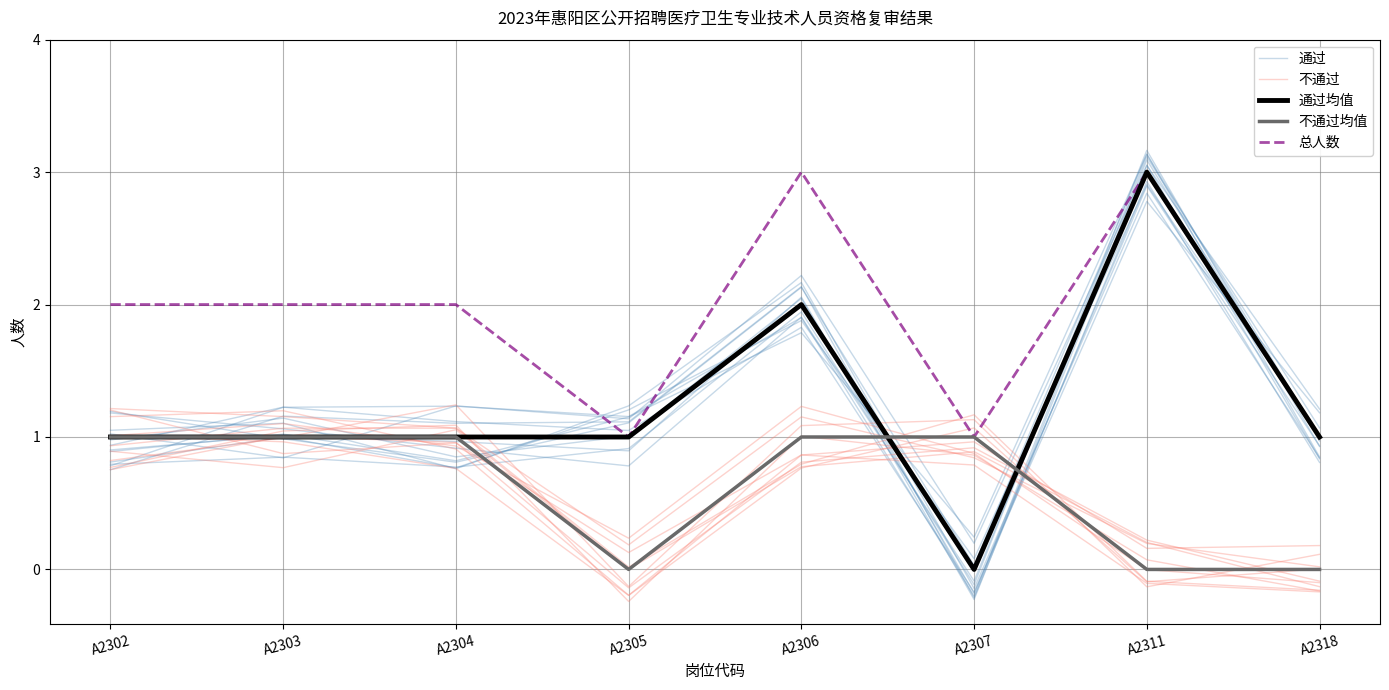

What is the value of the 总人数 point at the 3rd from the left?

2.0